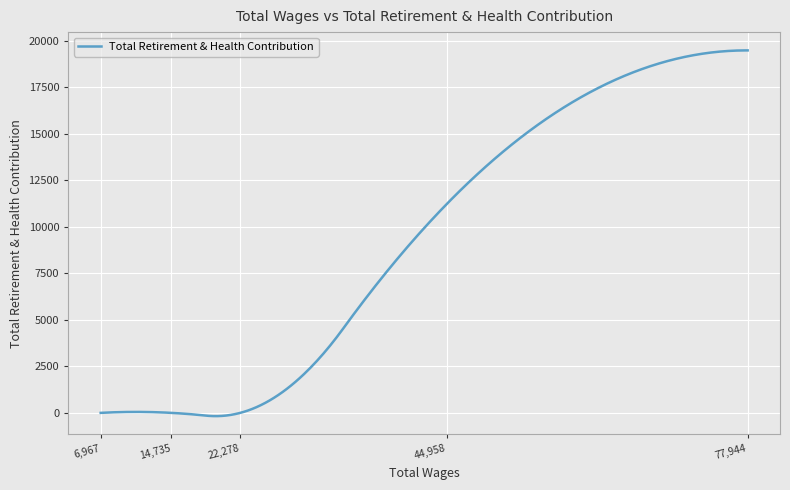

Does the chart display data point markers on the line(s)?

No